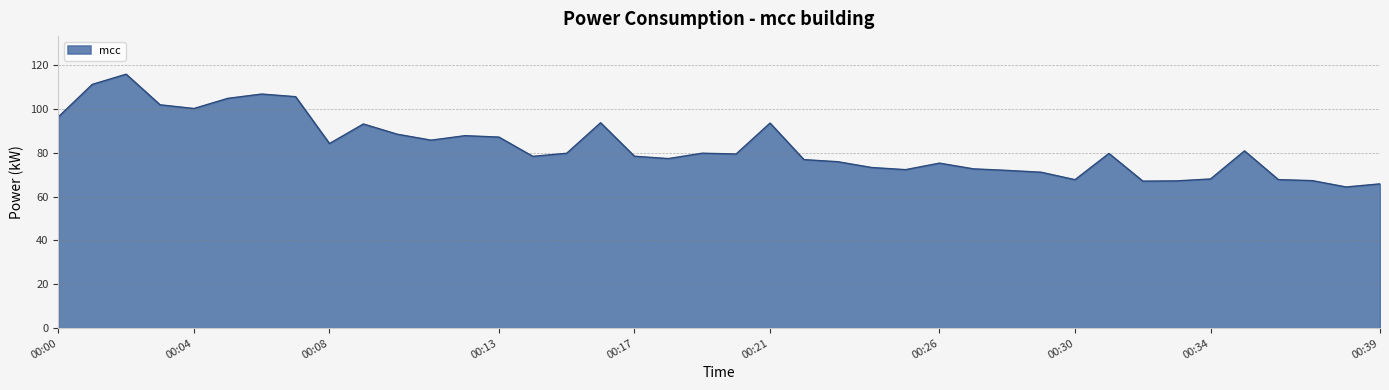

What is the minimum value shown in the chart?

64.4